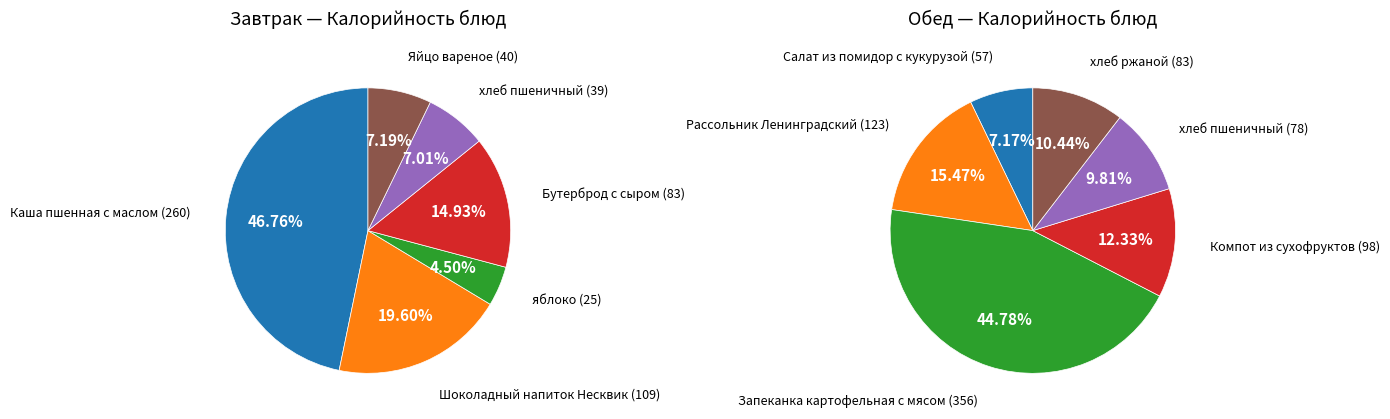

Rank the categories by Завтрак value from highest to lowest.

0, 1, 3, 5, 4, 2